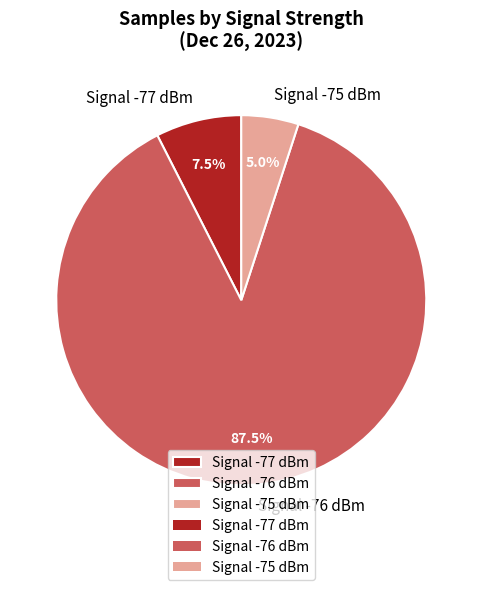

Which slice is the largest?

Signal -76 dBm